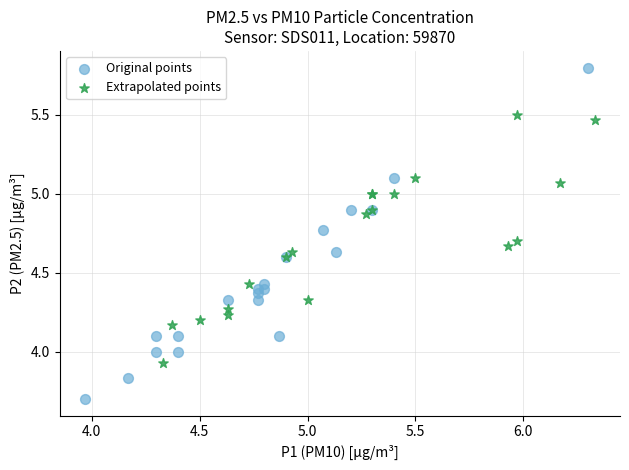

Which series contains the highest Y value?

Original points